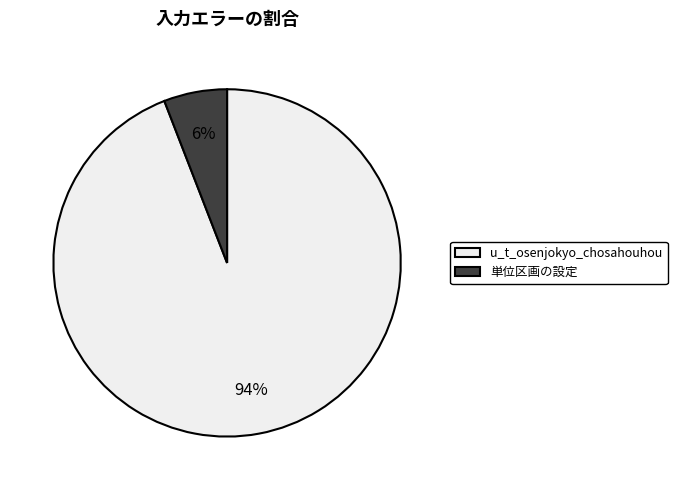

The u_t_osenjokyo_chosahouhou slice represents 87% of the pie. True or false?

False